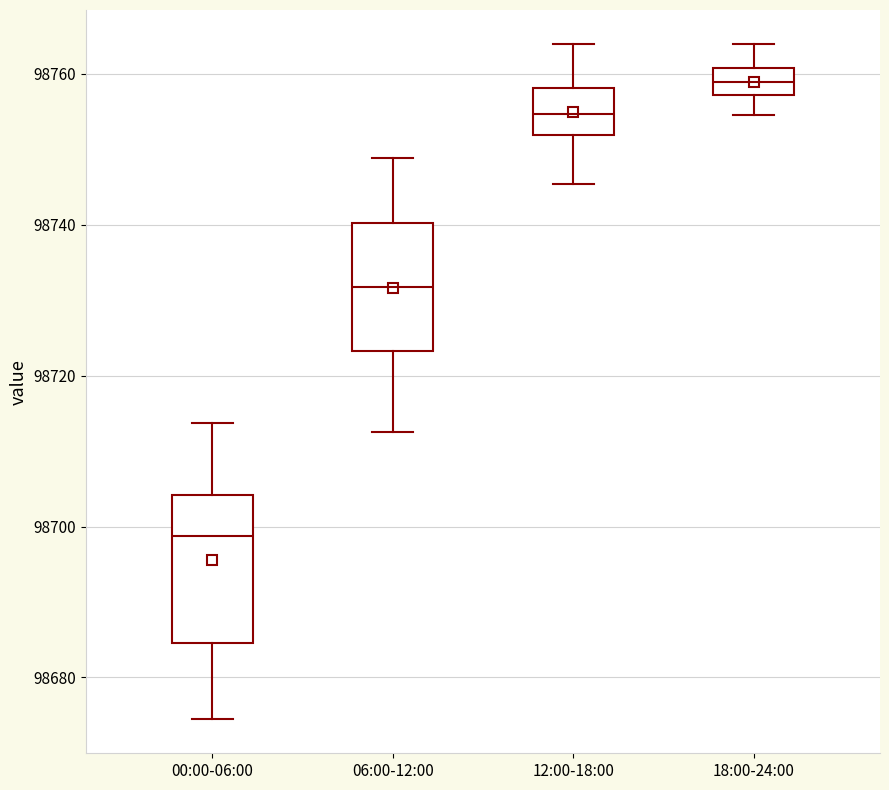

Reading left to right, read every box against the y-axis: the position of its median line, the range the box covers, and the ends of its whiskers. The values are not printed on the chart, so give them approximately, as read against the axis.

00:00-06:00: median 98698, box 98684 to 98704, whiskers 98674 to 98714
06:00-12:00: median 98732, box 98724 to 98740, whiskers 98712 to 98748
12:00-18:00: median 98754, box 98752 to 98758, whiskers 98746 to 98764
18:00-24:00: median 98758 (inside the box), box 98758 to 98760, whiskers 98754 to 98764